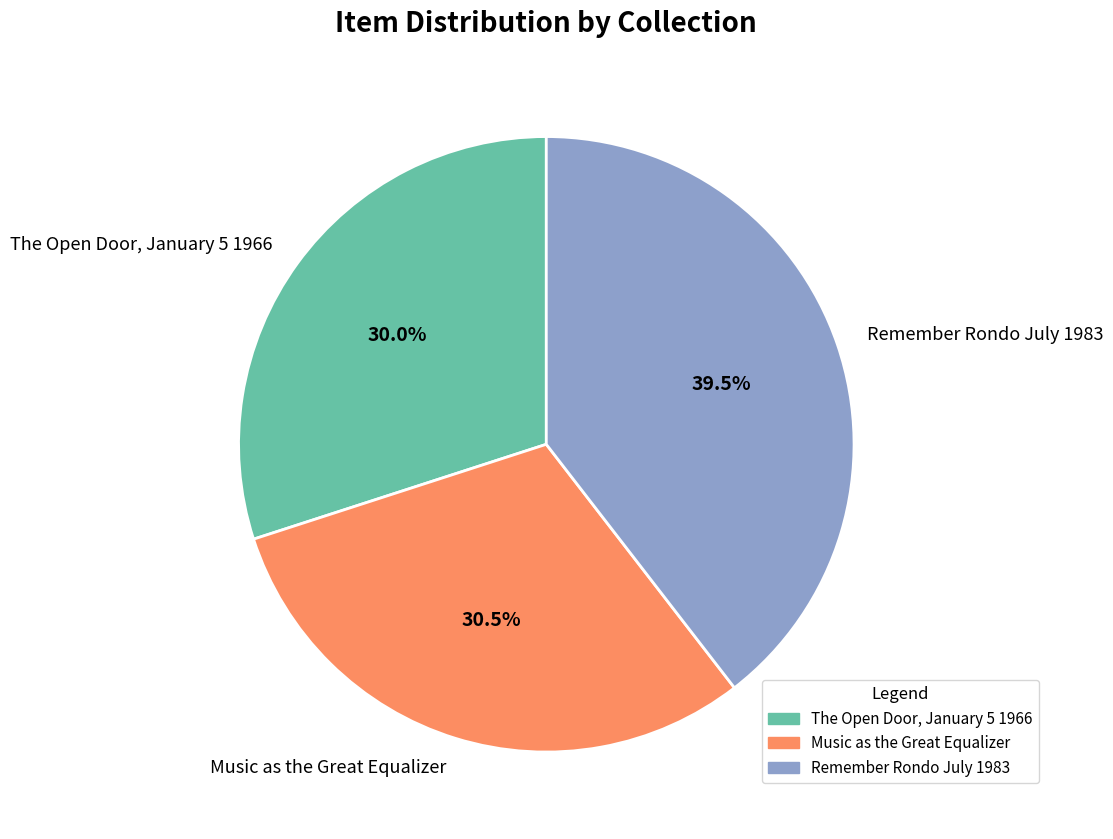

Is there any slice that represents more than half of the pie?

No